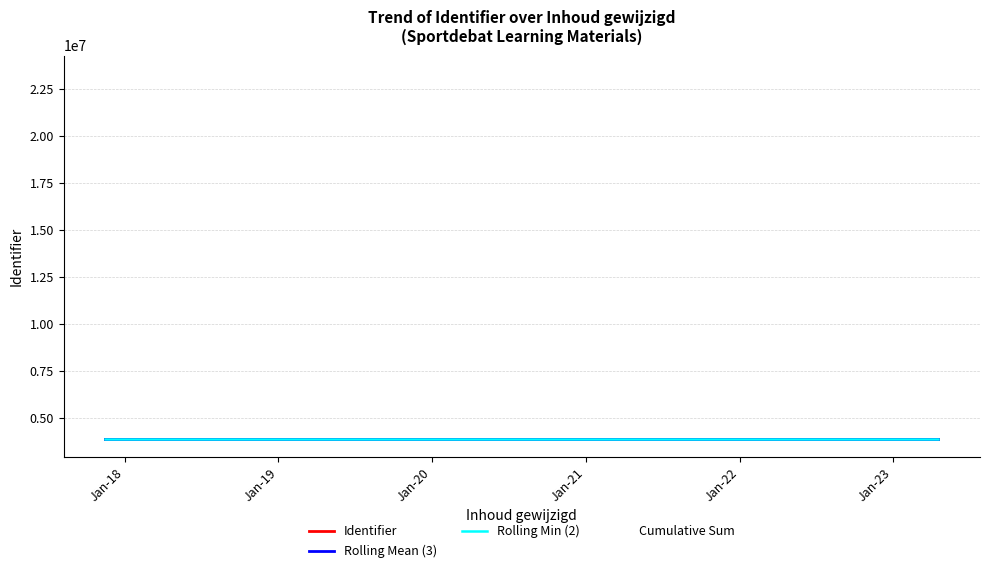

At which category does the chart reach its minimum across all series?

Jan-18